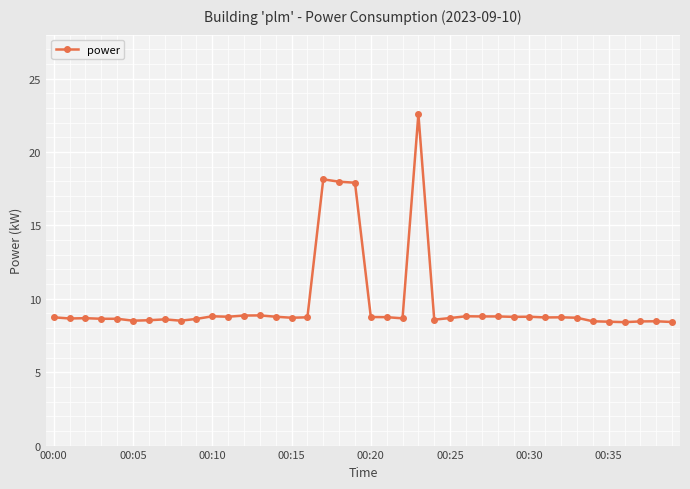

What is the greatest value displayed?

22.6